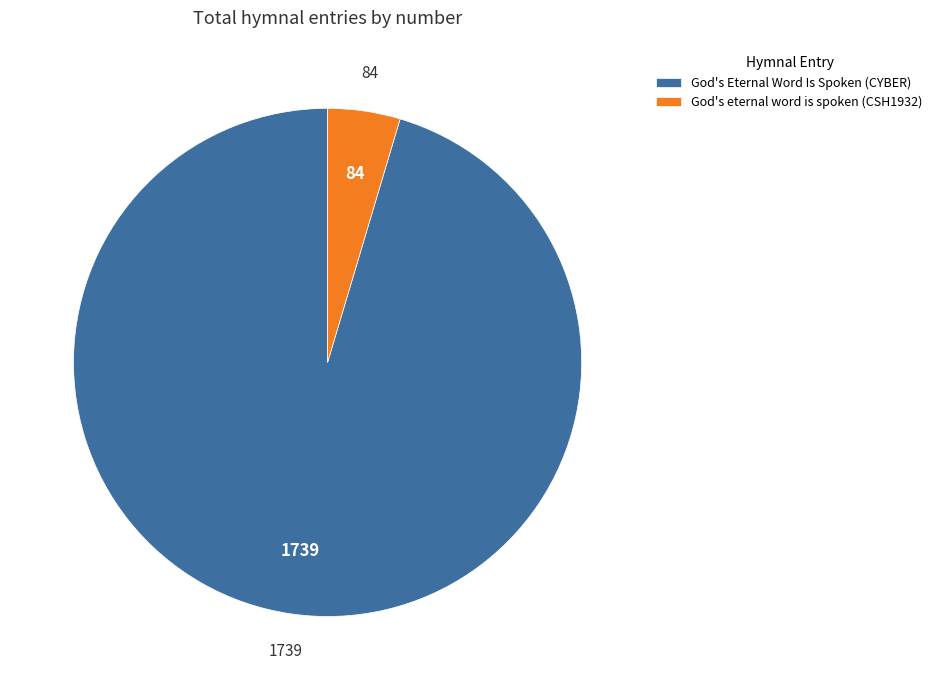

Which has a higher value, God's eternal word is spoken (CSH1932) or God's Eternal Word Is Spoken (CYBER)?

God's Eternal Word Is Spoken (CYBER)